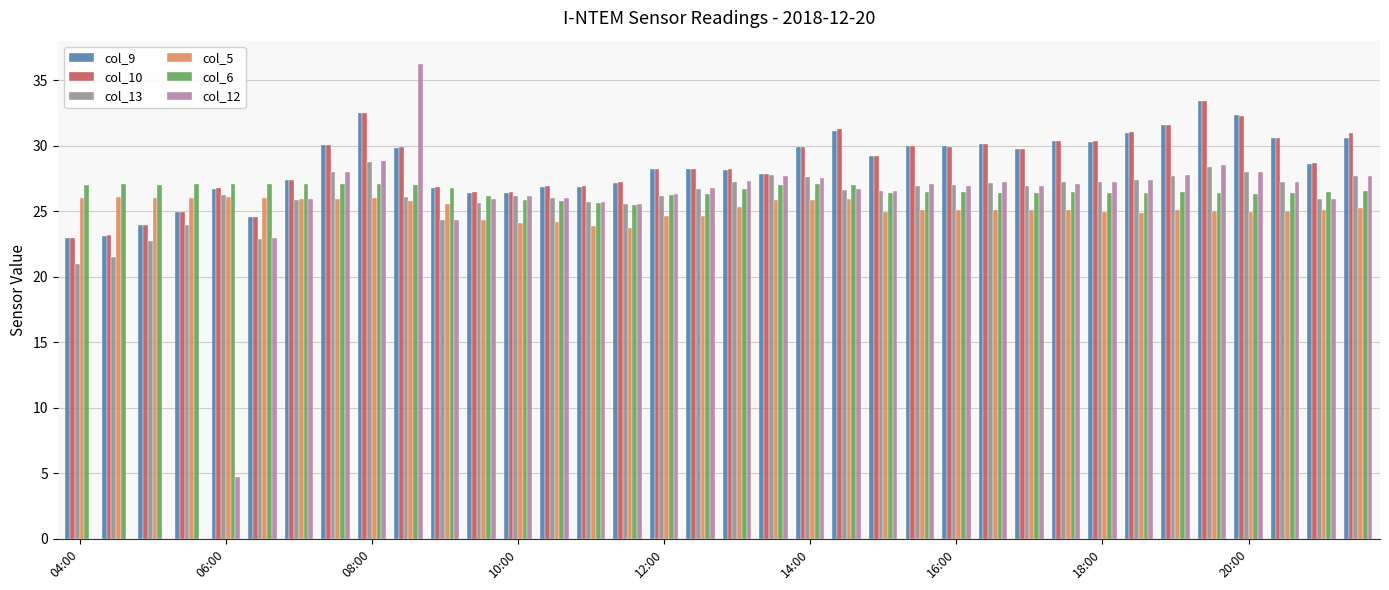

What is the maximum value shown in the chart?

36.2